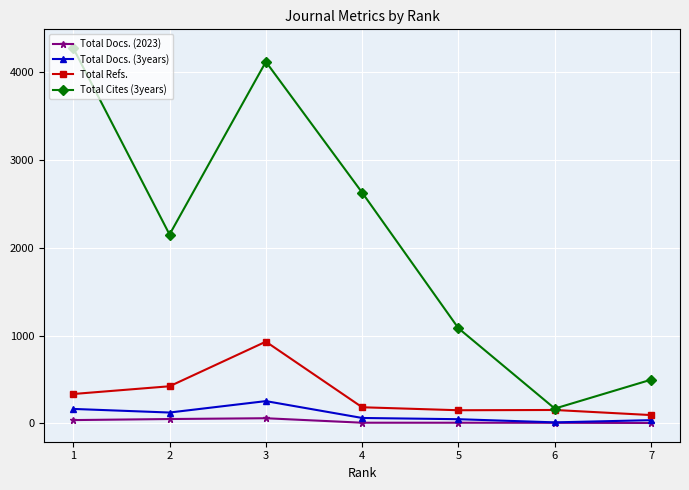

True or false: Total Cites (3years) has more than 2 interior local peaks.

False